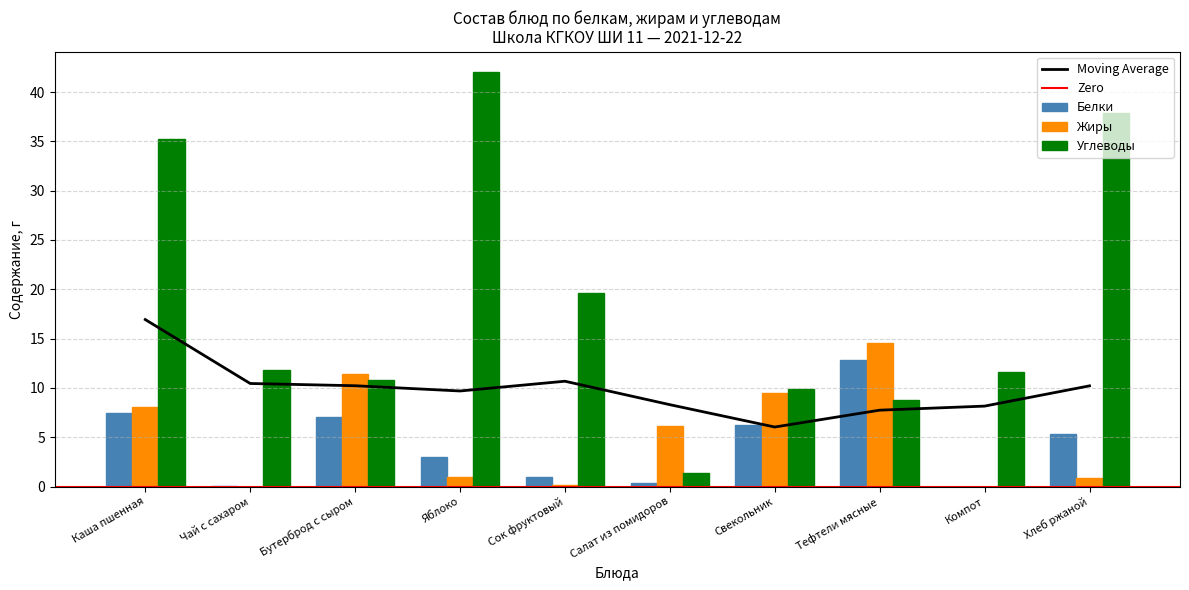

Is it true that Жиры equals 0.0 at Компот?

True